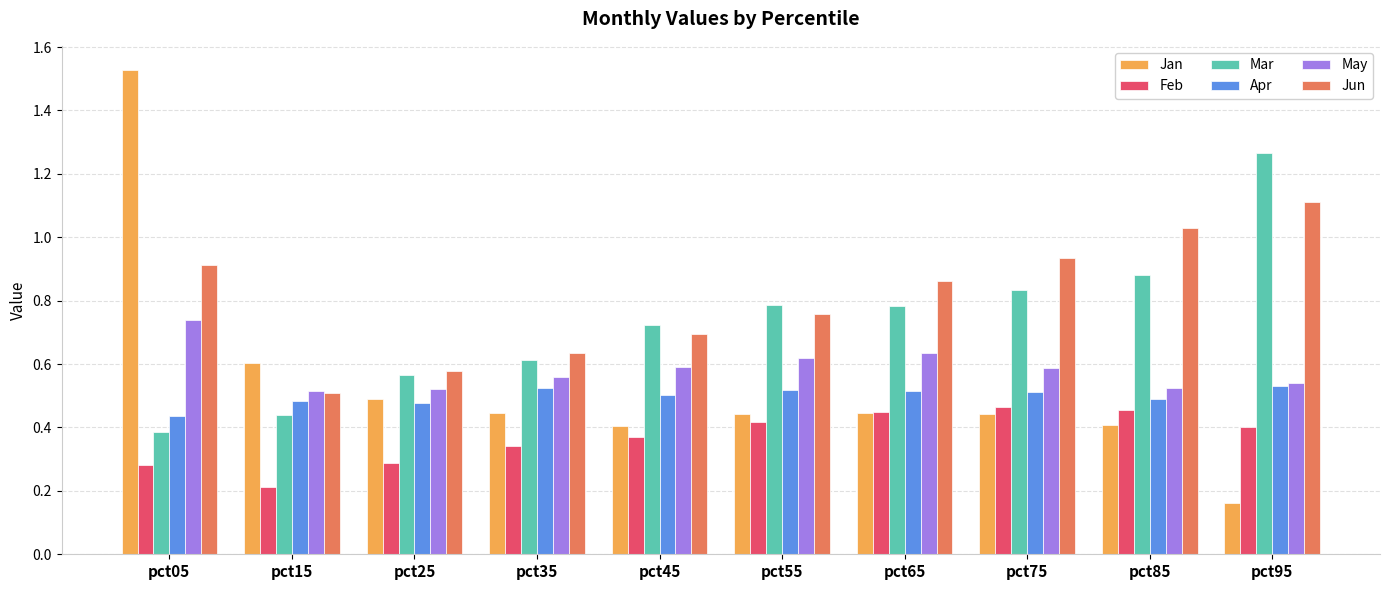

Is it true that Apr equals 0.5 at pct65?

True